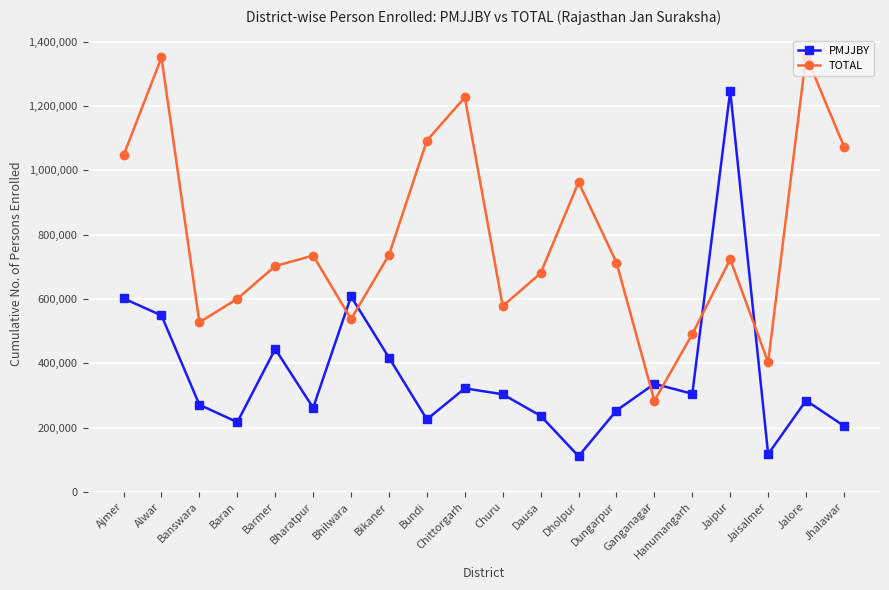

What is the smallest value displayed?

110922